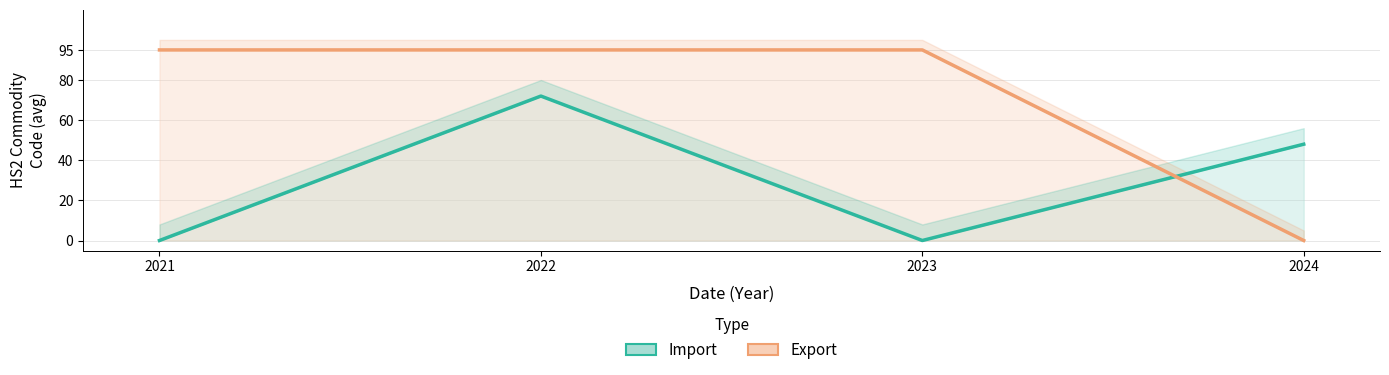

Rank the categories by Import value from lowest to highest.

2021, 2023, 2024, 2022